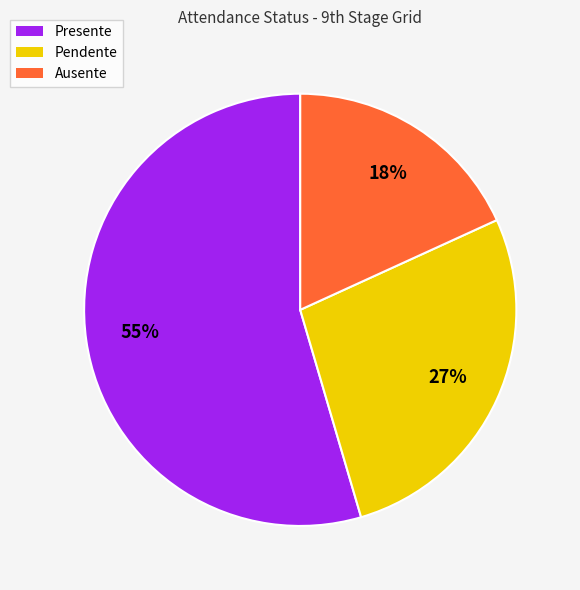

What percentage is the Ausente slice, to the nearest percent?

18%